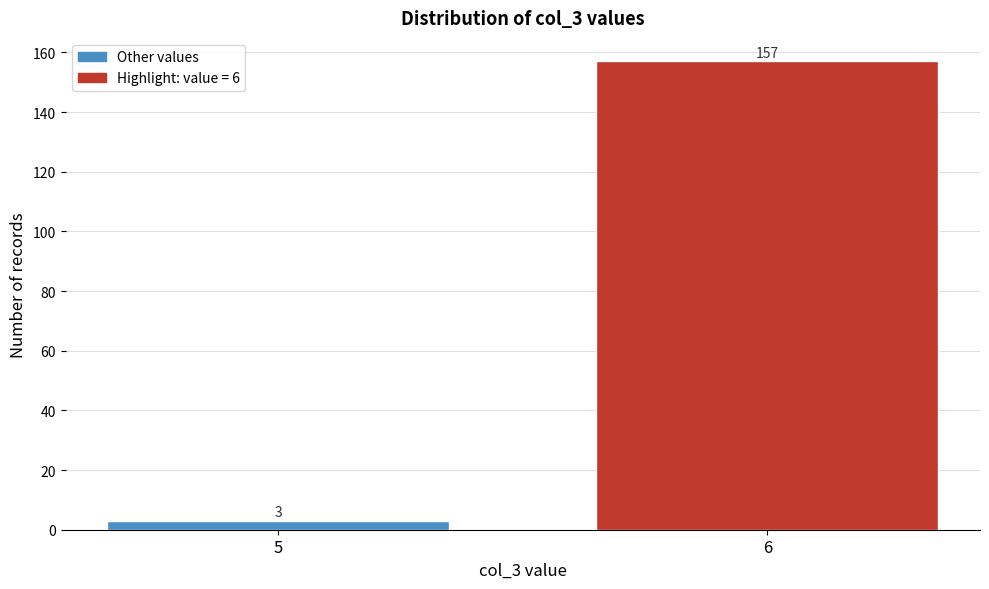

Reading right to left, extract all data points from this chart.

6=157	5=3